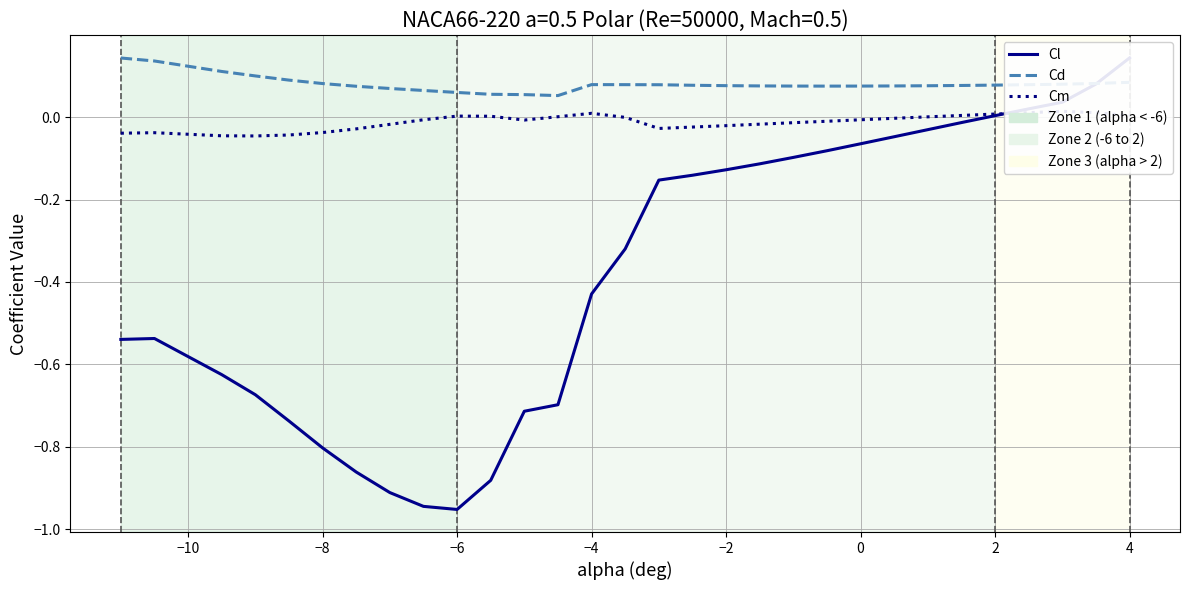

List the series in order of their overall mean, highest first.

Cd, Cm, Cl